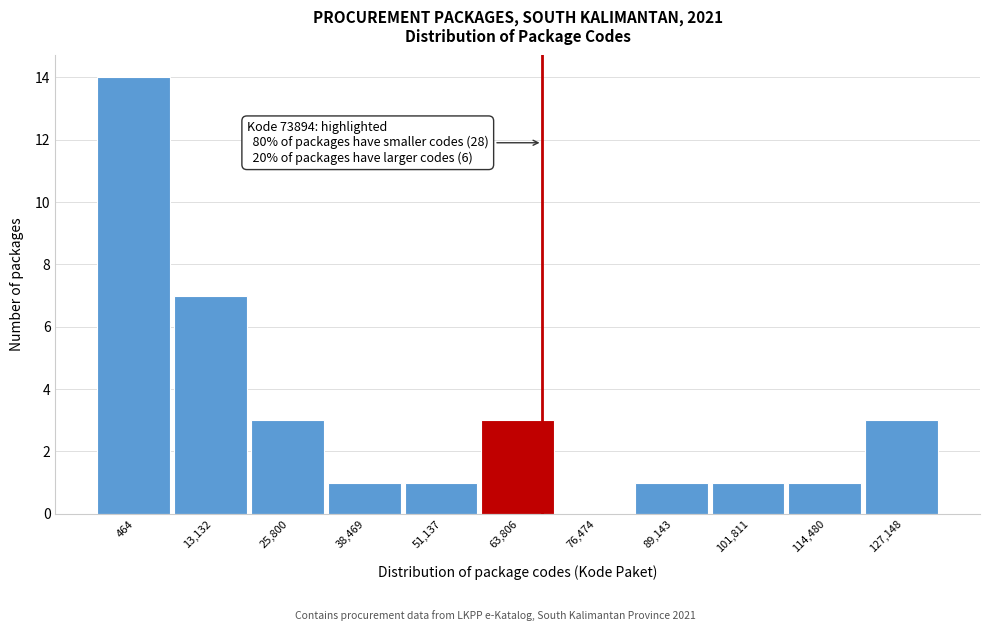

Reading right to left, list all the values displayed in this chart.

127,148=3	114,480=1	101,811=1	89,143=1	76,474=0	63,806=3	51,137=1	38,469=1	25,800=3	13,132=7	464=14